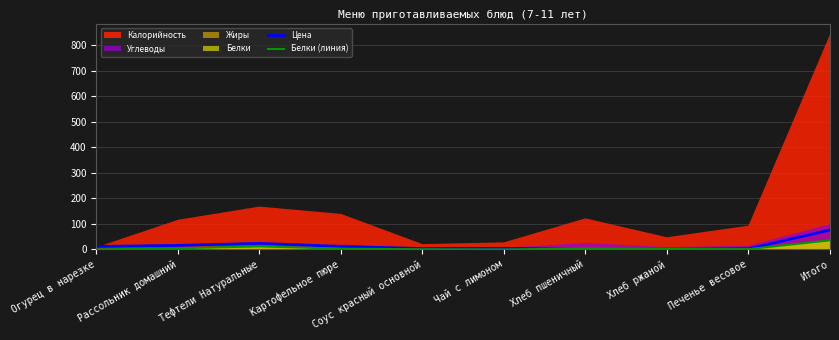

Which category has the highest value in the Белки (линия) series?

Итого